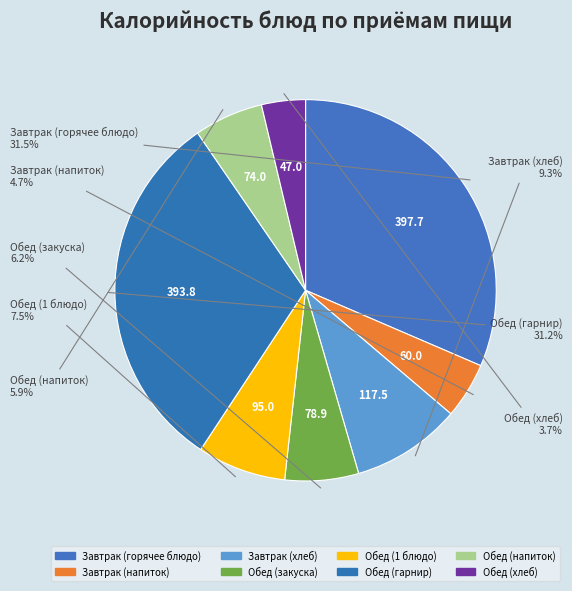

To the nearest percent, what is the difference between the Обед (1 блюдо) and Обед (гарнир) slice percentages?

24%